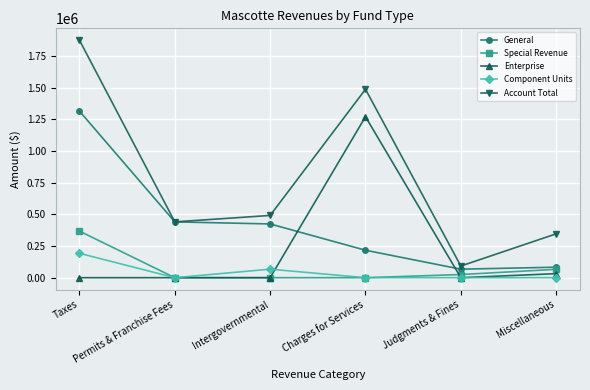

List the labels in order of Account Total value, largest first.

Taxes, Charges for Services, Intergovernmental, Permits & Franchise Fees, Miscellaneous, Judgments & Fines